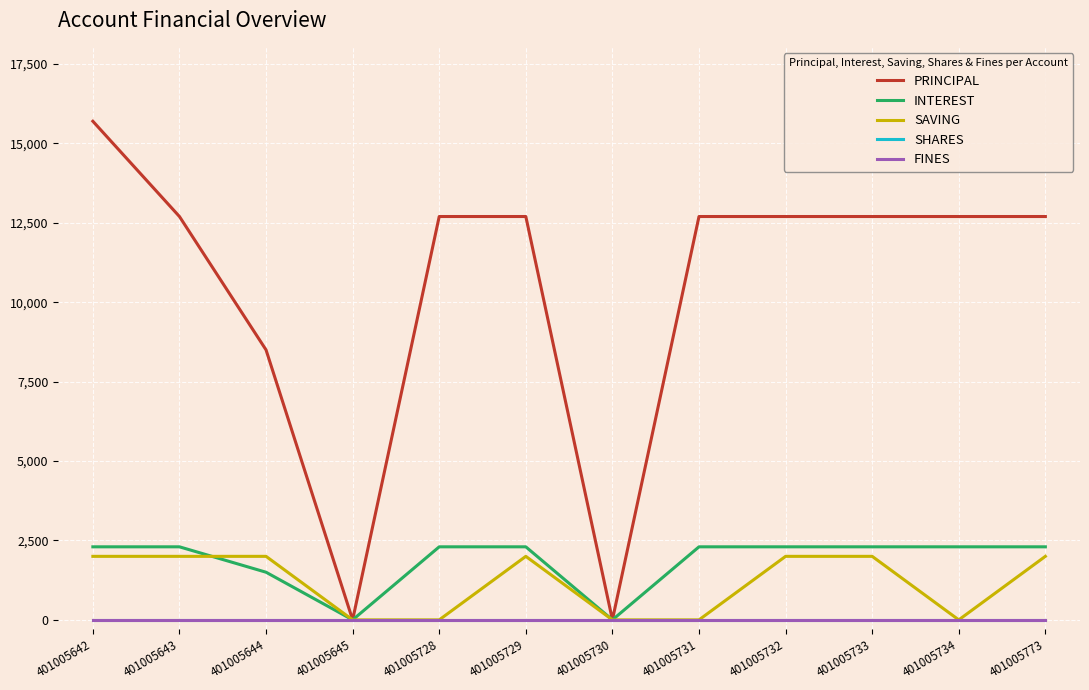

Is this an area chart (filled region under the line)?

No